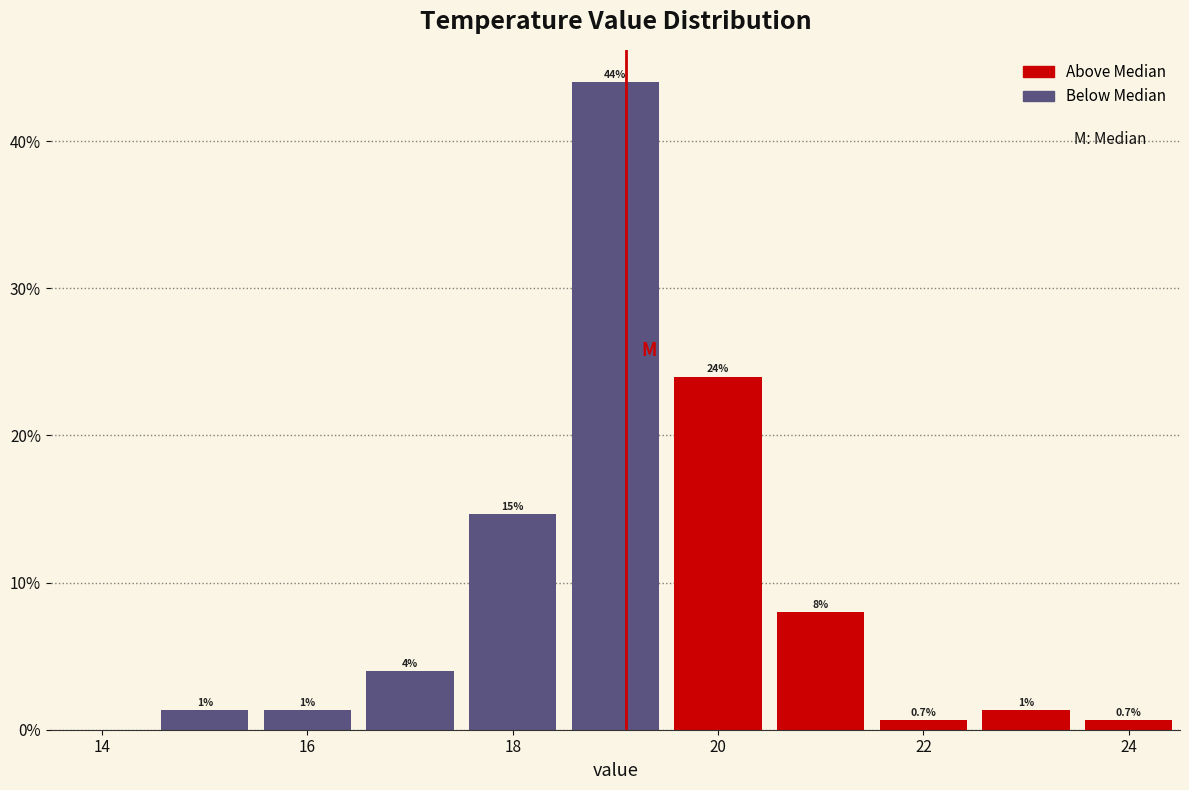

Over which range of the x-axis is the bar tallest?

18.5 to 19.5